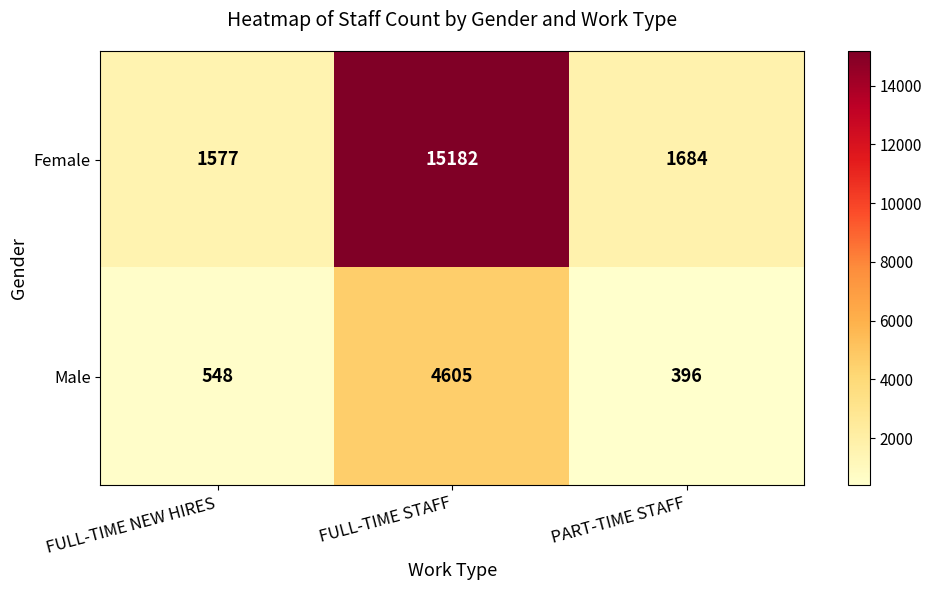

What is the difference between the Female values at PART-TIME STAFF and FULL-TIME NEW HIRES?

107